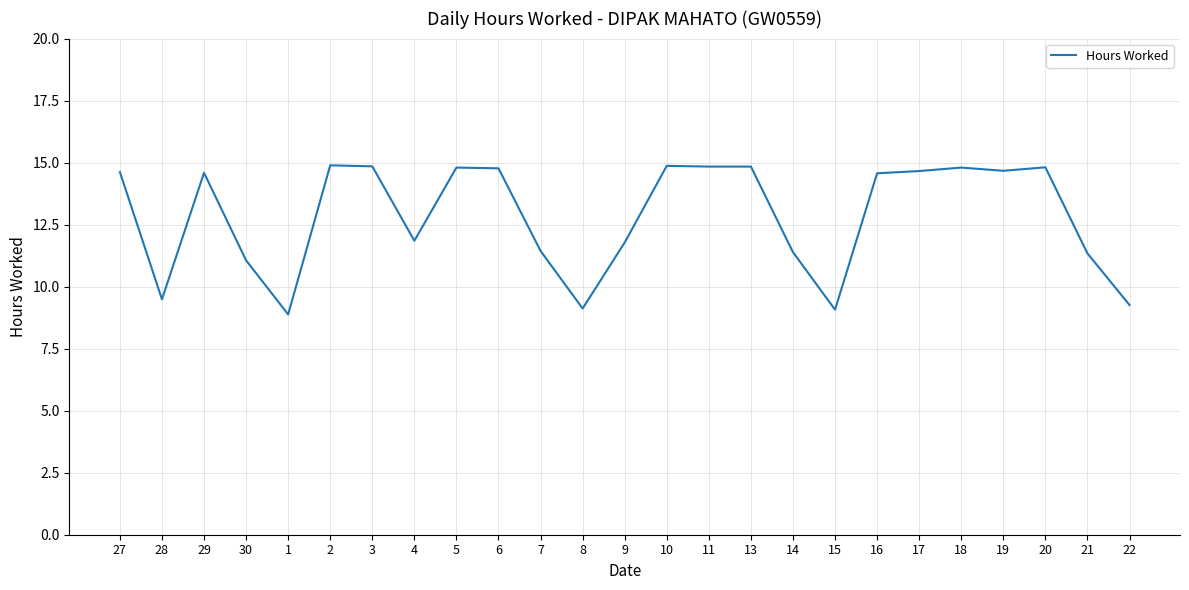

What is the smallest value displayed?

8.9